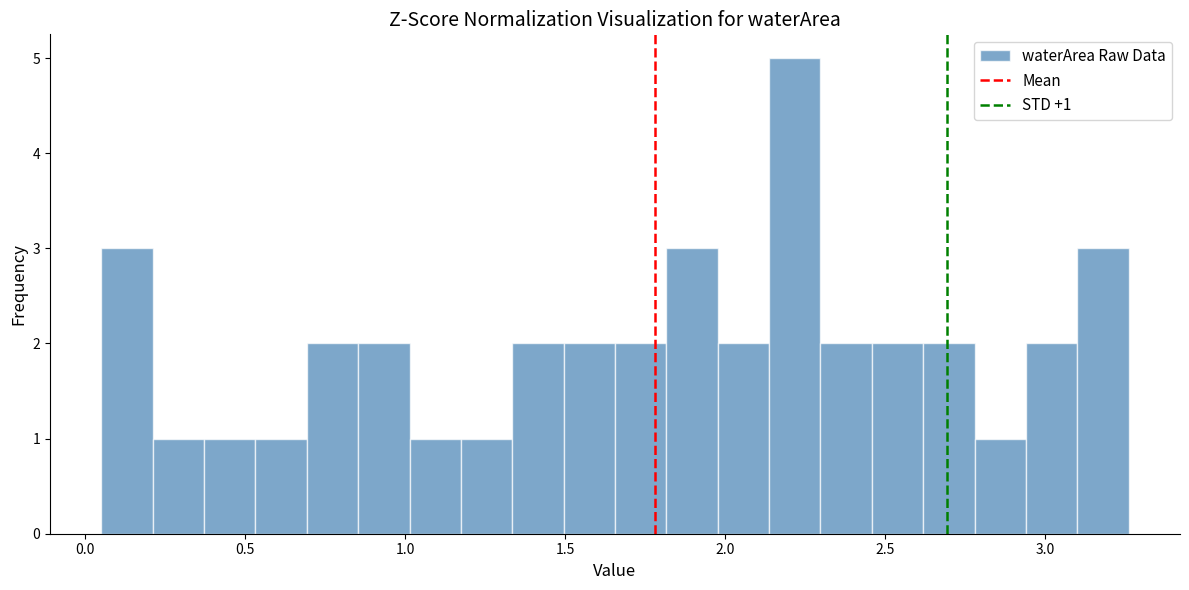

Read against the x-axis, roughly where is the centre of the tallest bar?

2.20